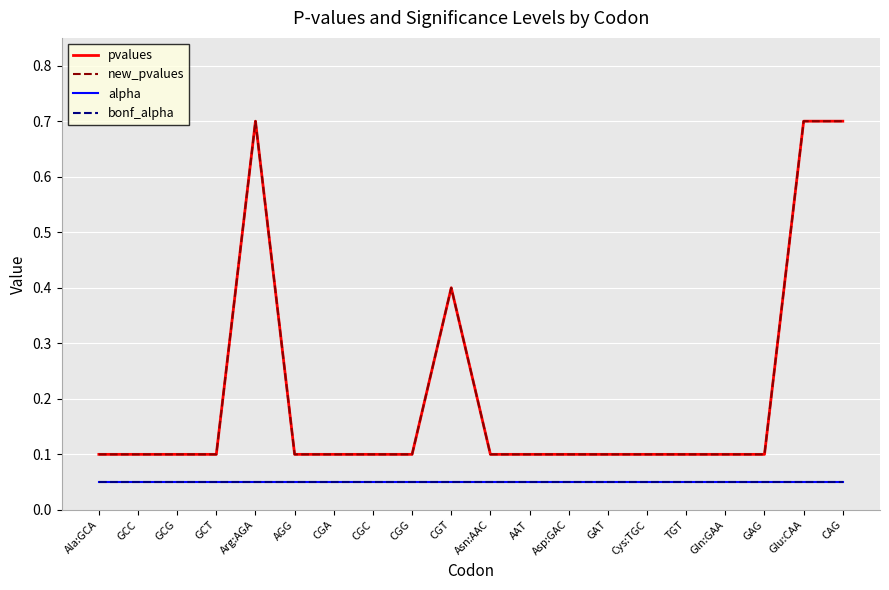

Is it true that alpha equals 0.0 at CAG?

False